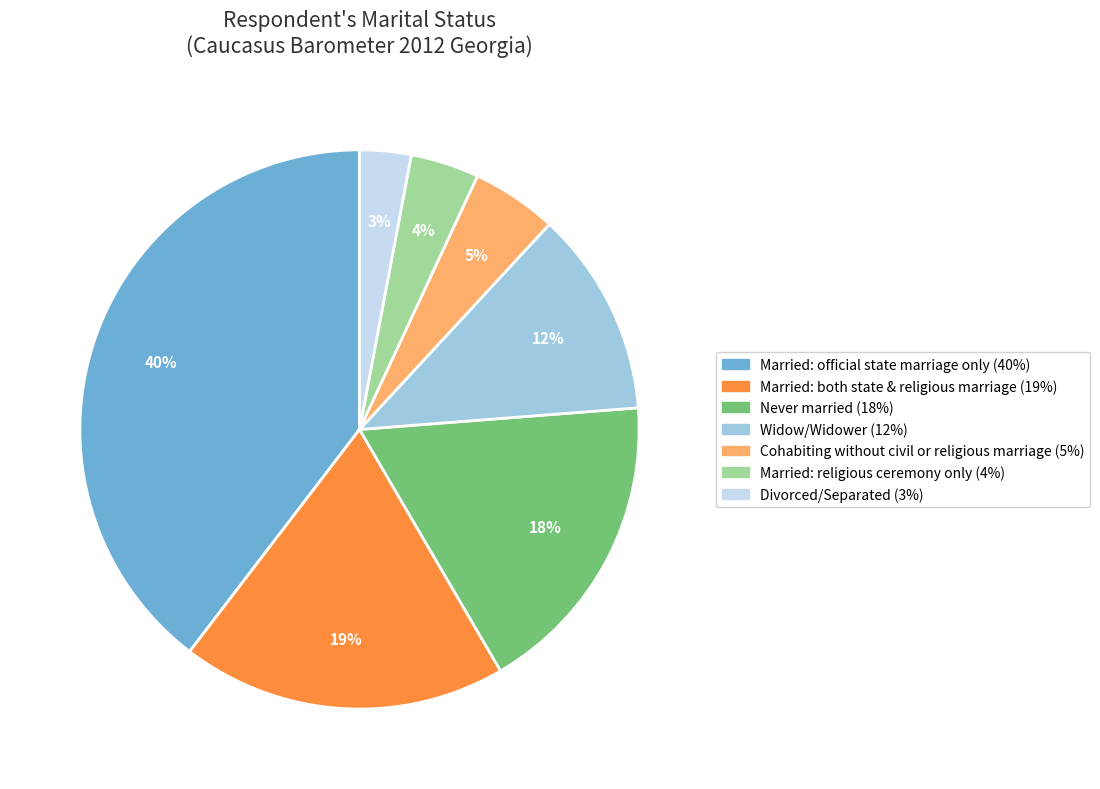

Count the number of slices in the pie.

7